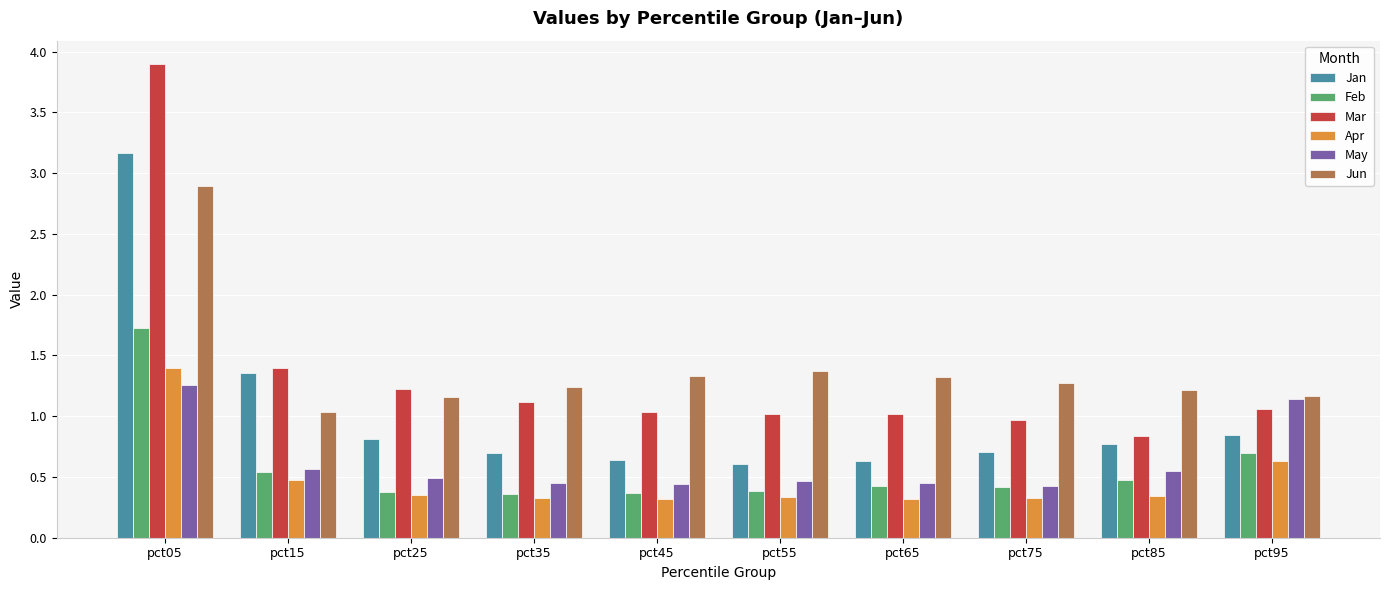

What is the average value of the Jun series?

1.4